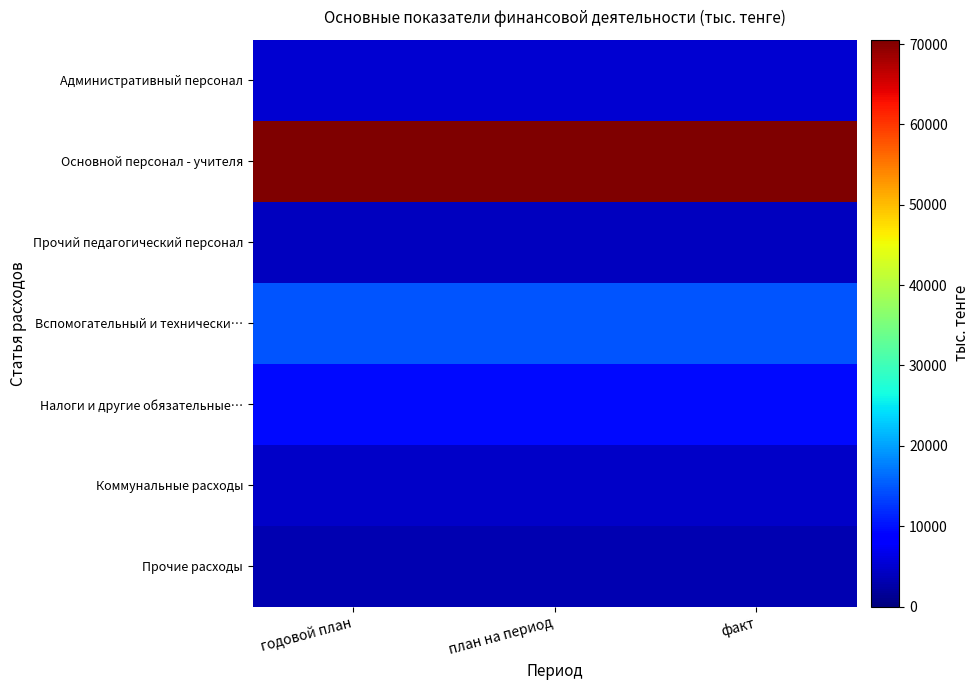

List the series in order of their peak value, lowest first.

Прочие расходы, Прочий педагогический персонал, Коммунальные расходы, Административный персонал, Налоги и другие обязательные…, Вспомогательный и технически…, Основной персонал - учителя